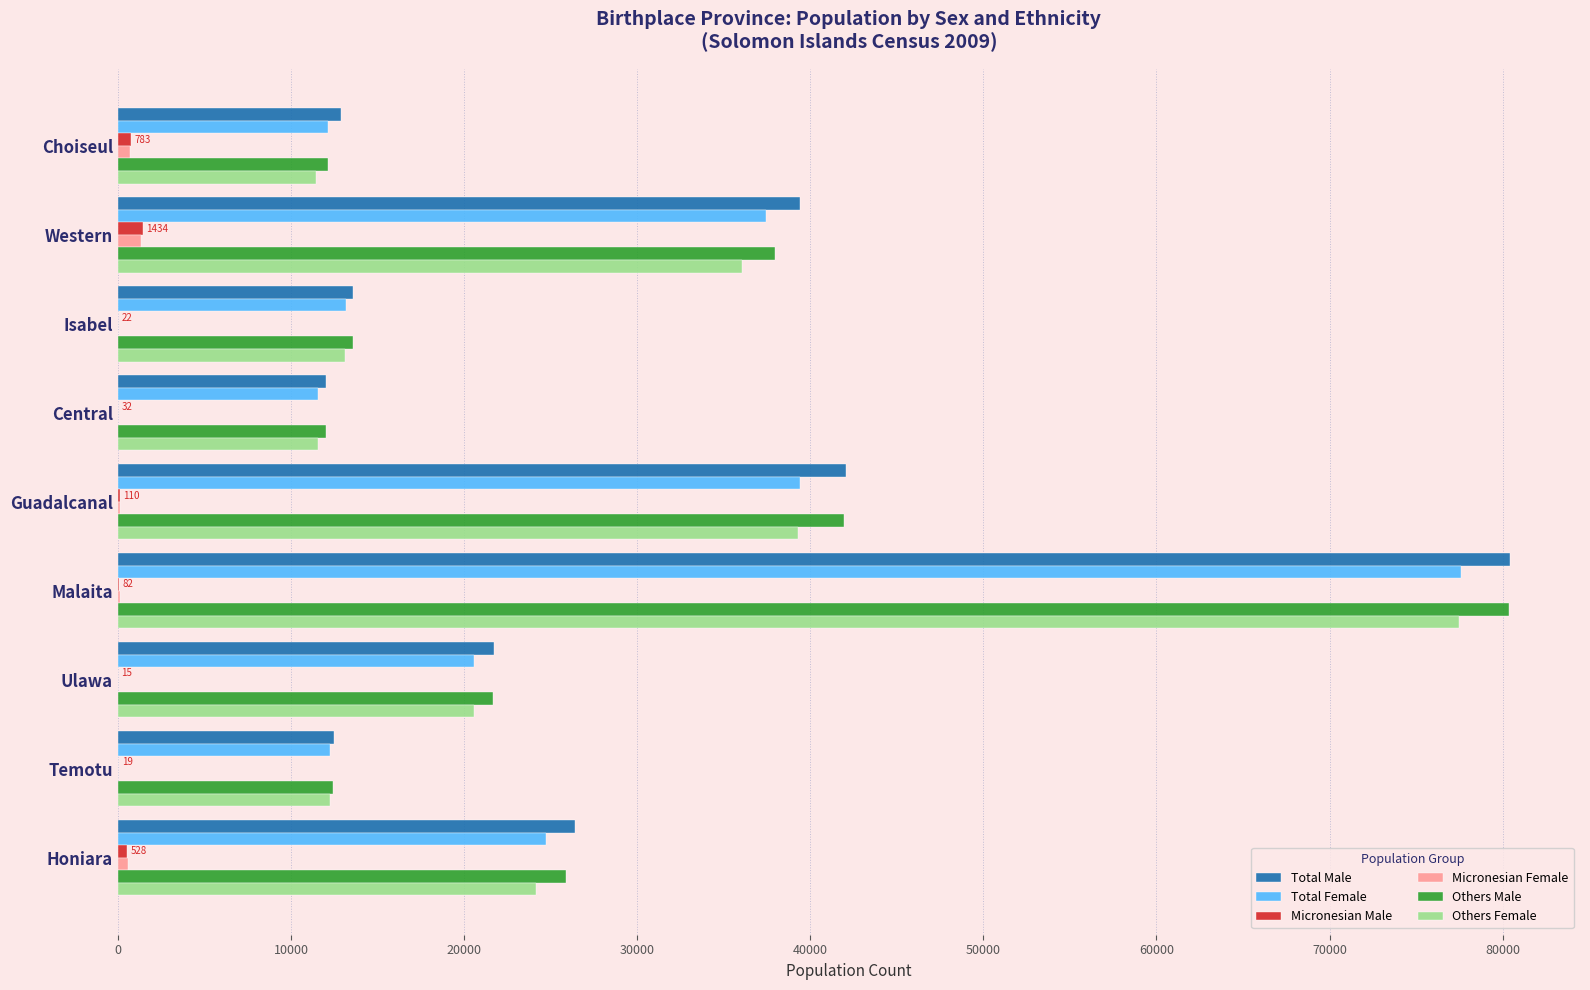

At which category is the sum across all series the highest?

Malaita